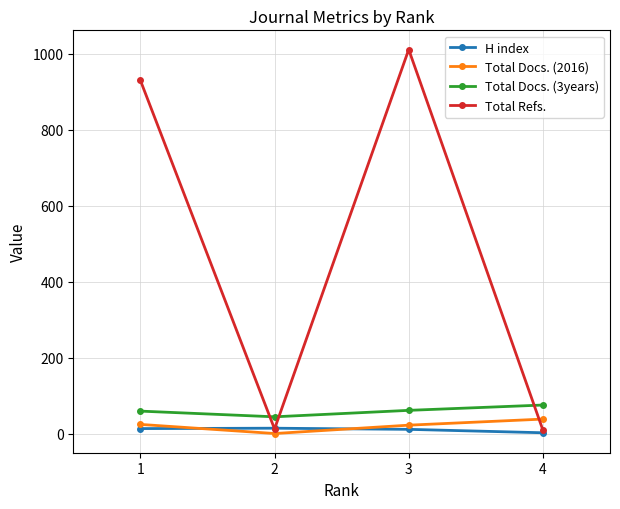

What is the value of the H index point at the 1st from the left?

13